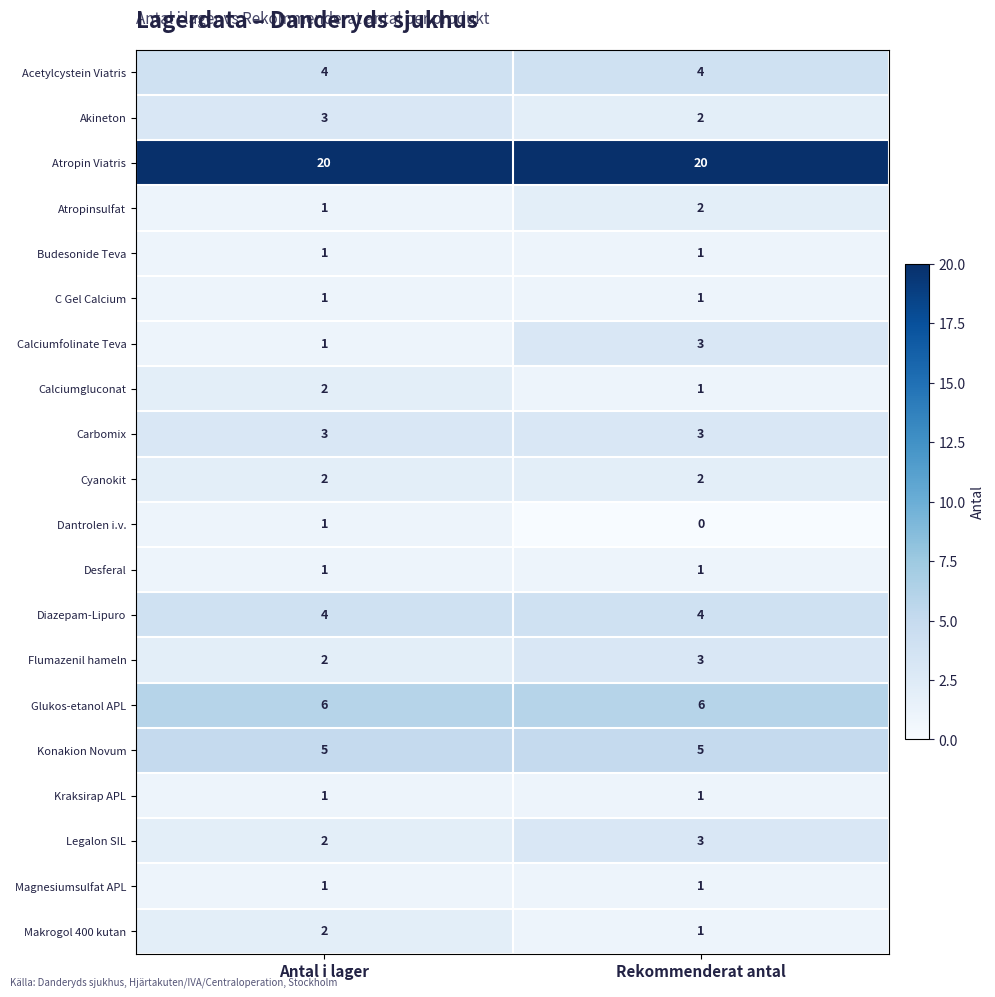

Which label corresponds to the smallest value in the chart?

Rekommenderat antal